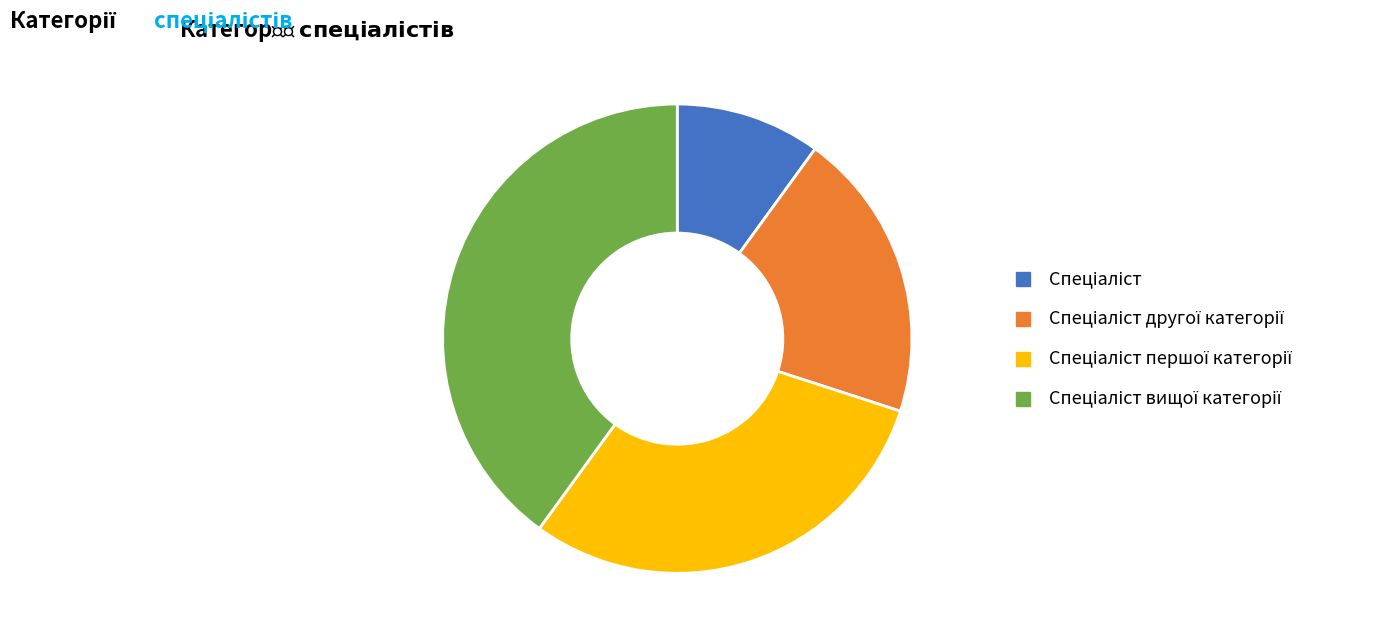

Does any single category account for the majority?

No